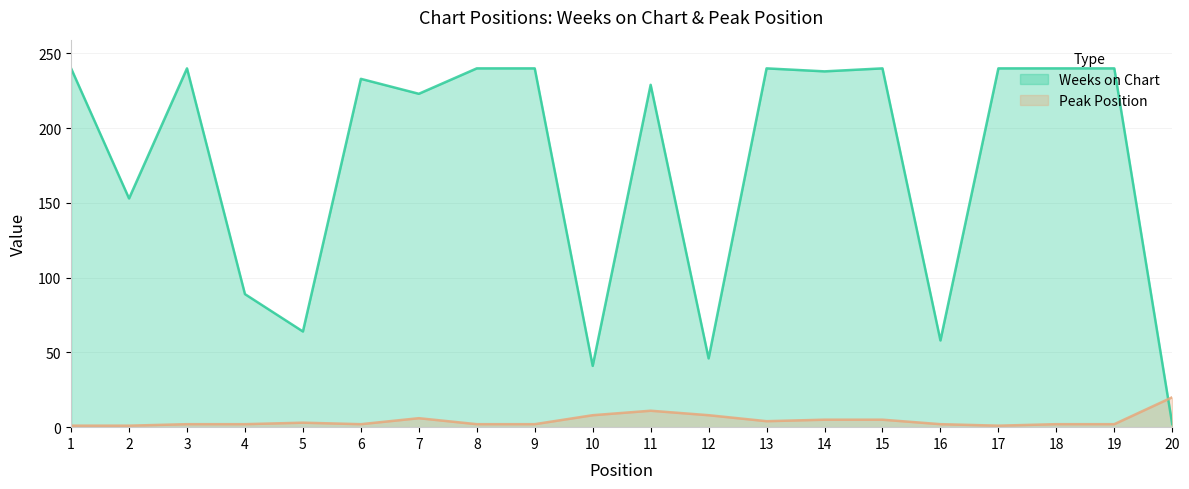

At which label does Peak Position reach its peak?

20